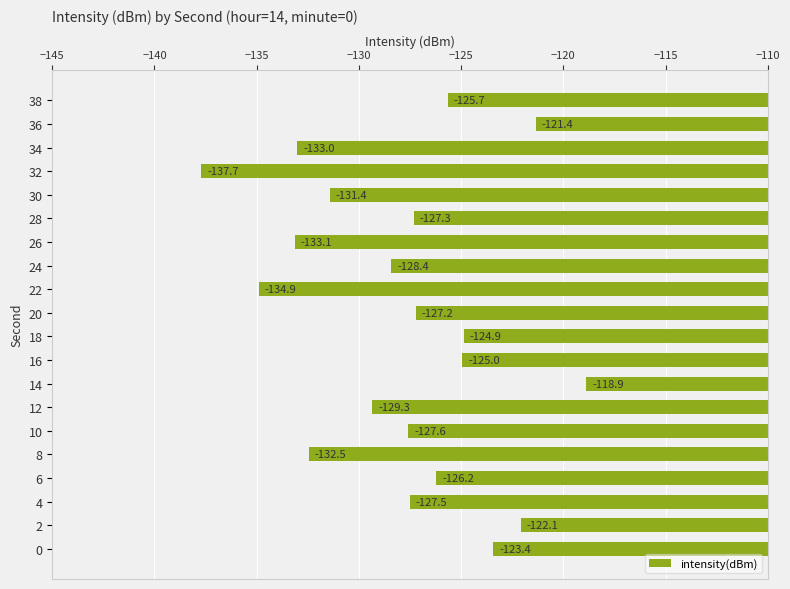

What is the difference between the maximum and minimum values?

18.8